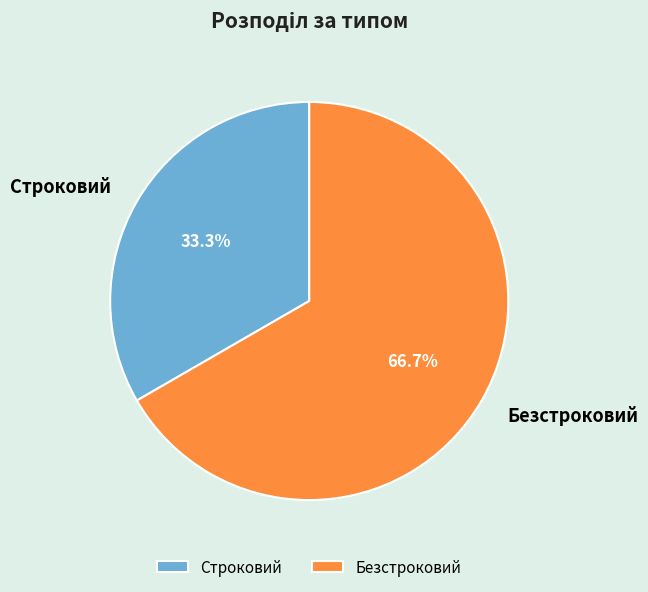

Count the number of slices in the pie.

2